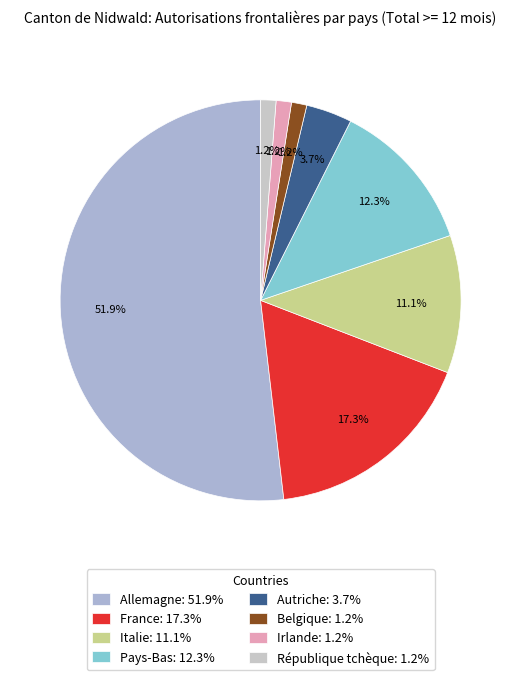

Which category has the biggest portion of the pie?

Allemagne